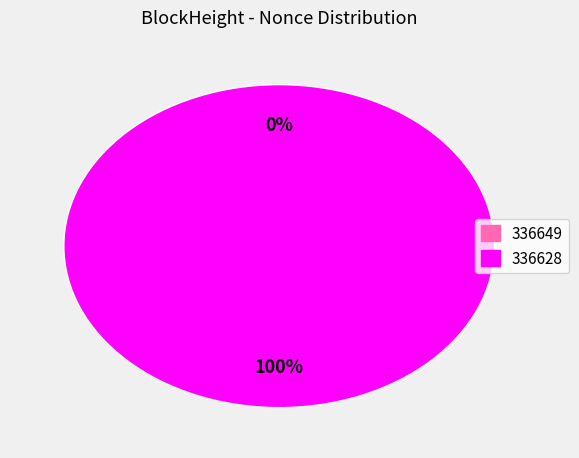

How many segments does this pie chart have?

2